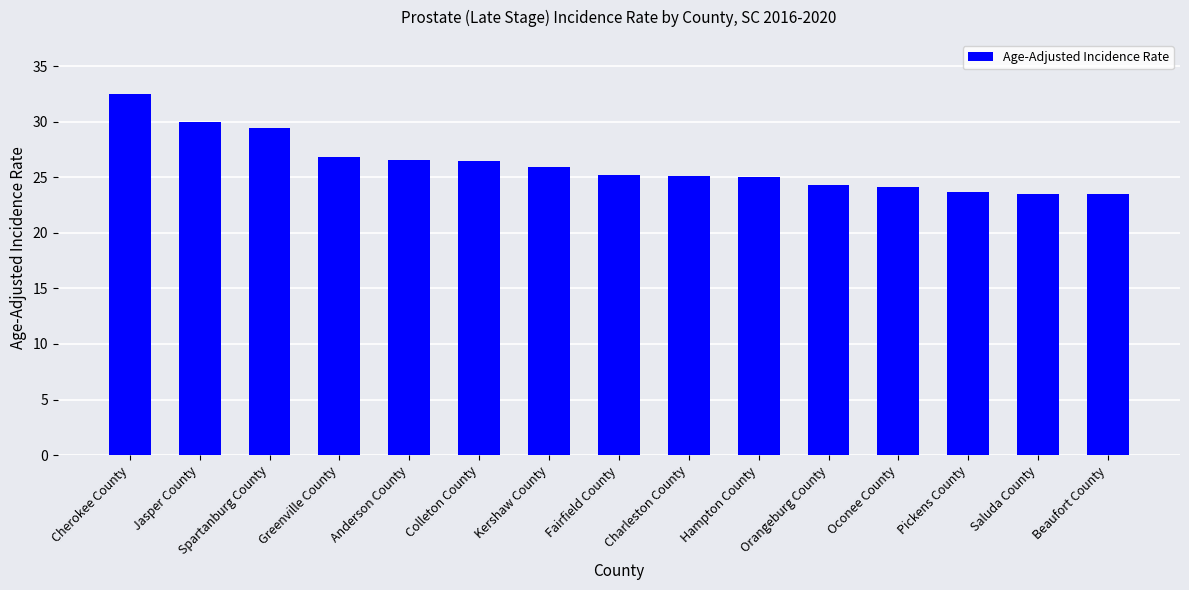

What is the label of the 2nd bar from the left?

Jasper County